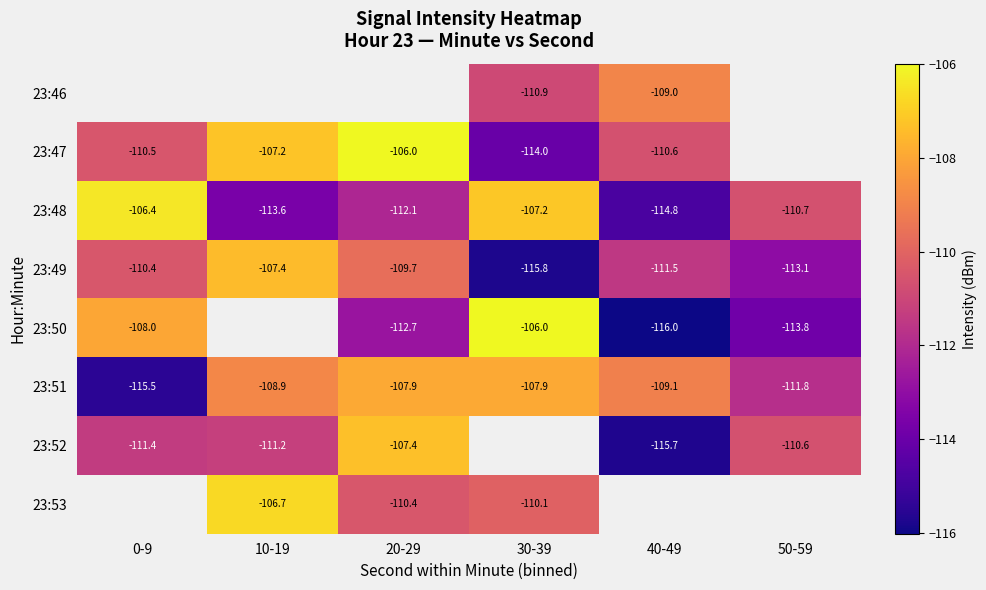

What is the maximum value shown in the chart?

-106.0